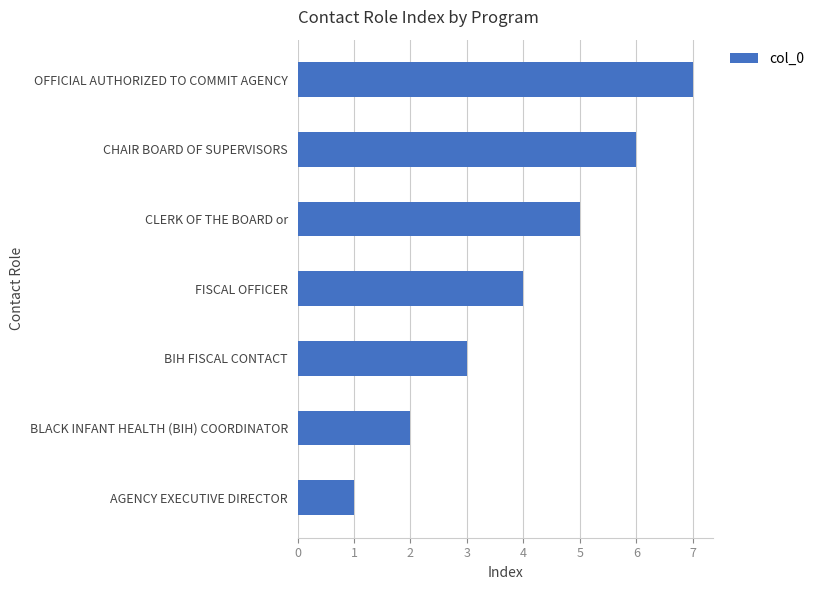

Which category has the highest value across all series?

OFFICIAL AUTHORIZED TO COMMIT AGENCY